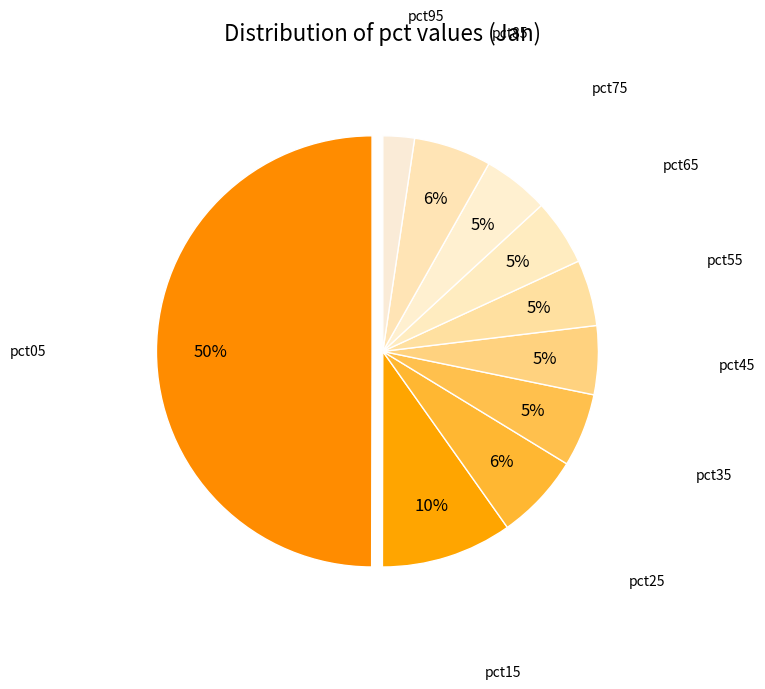

Do pct45 and pct15 together represent more than half of the pie?

No